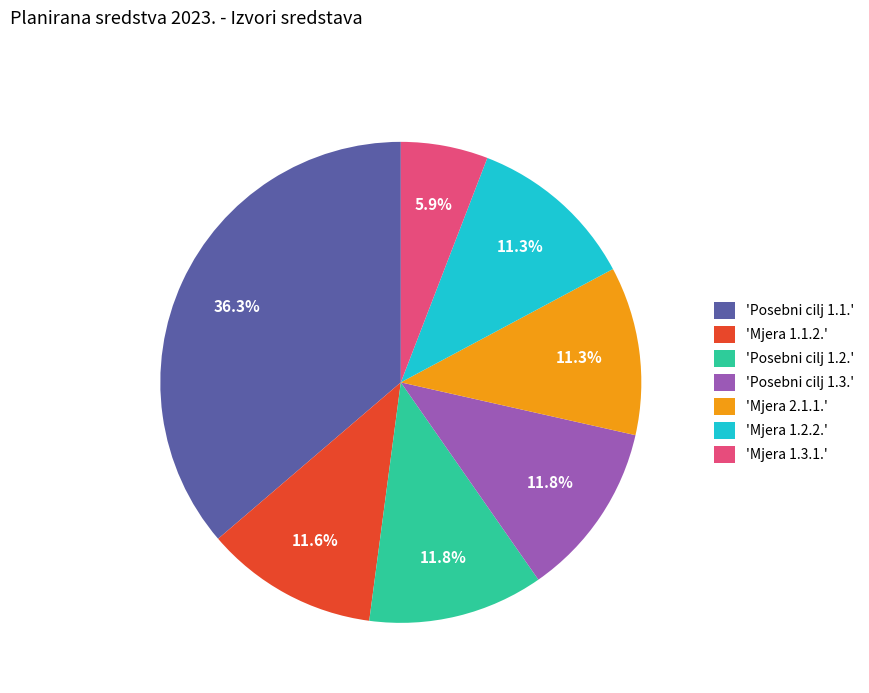

Is there a majority slice in this chart?

No